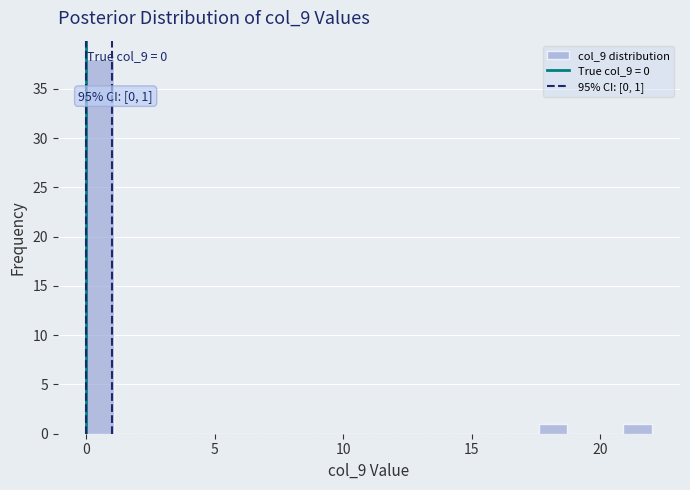

Read against the x-axis, roughly where is the centre of the tallest bar?

0.5